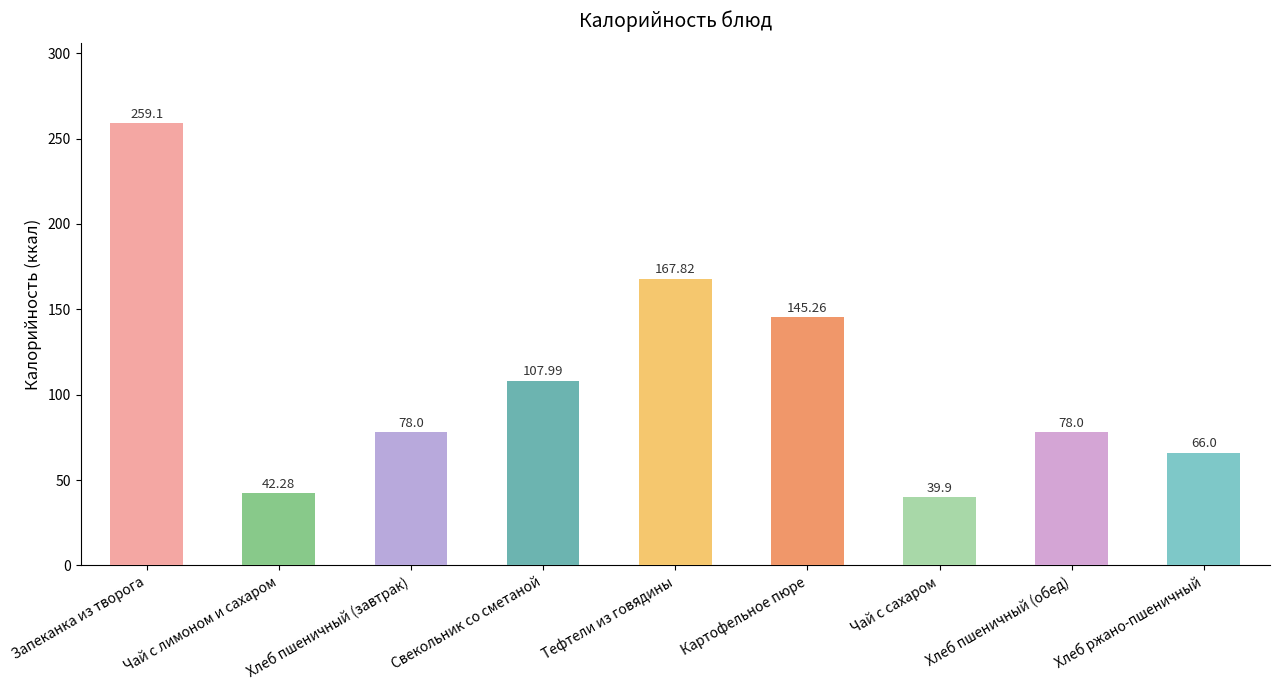

Reading left to right, extract all data points from this chart.

259.1	42.3	78.0	108.0	167.8	145.3	39.9	78.0	66.0